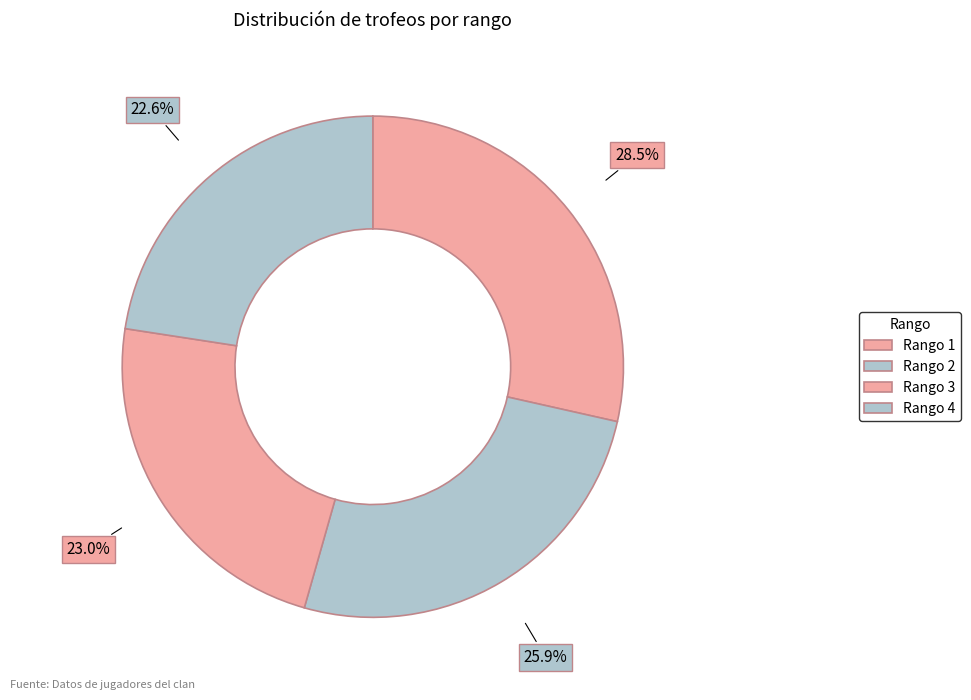

Count the number of slices in the pie.

4